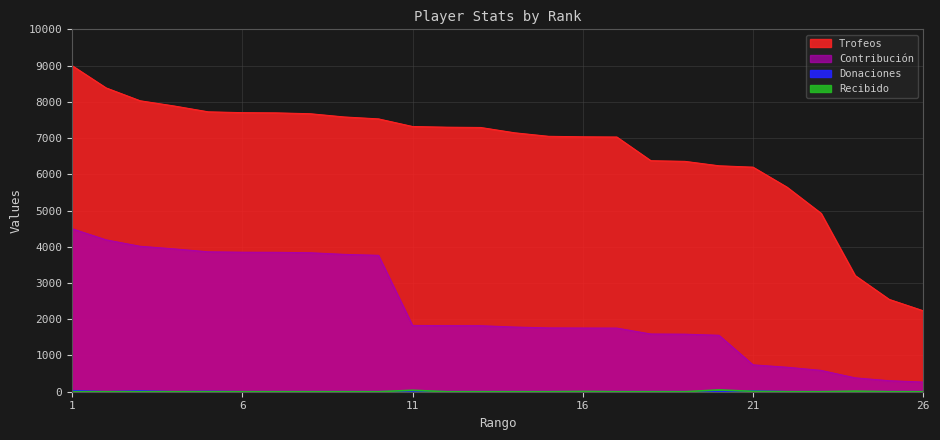

What are all the series names shown in the legend?

Trofeos, Contribución, Donaciones, Recibido